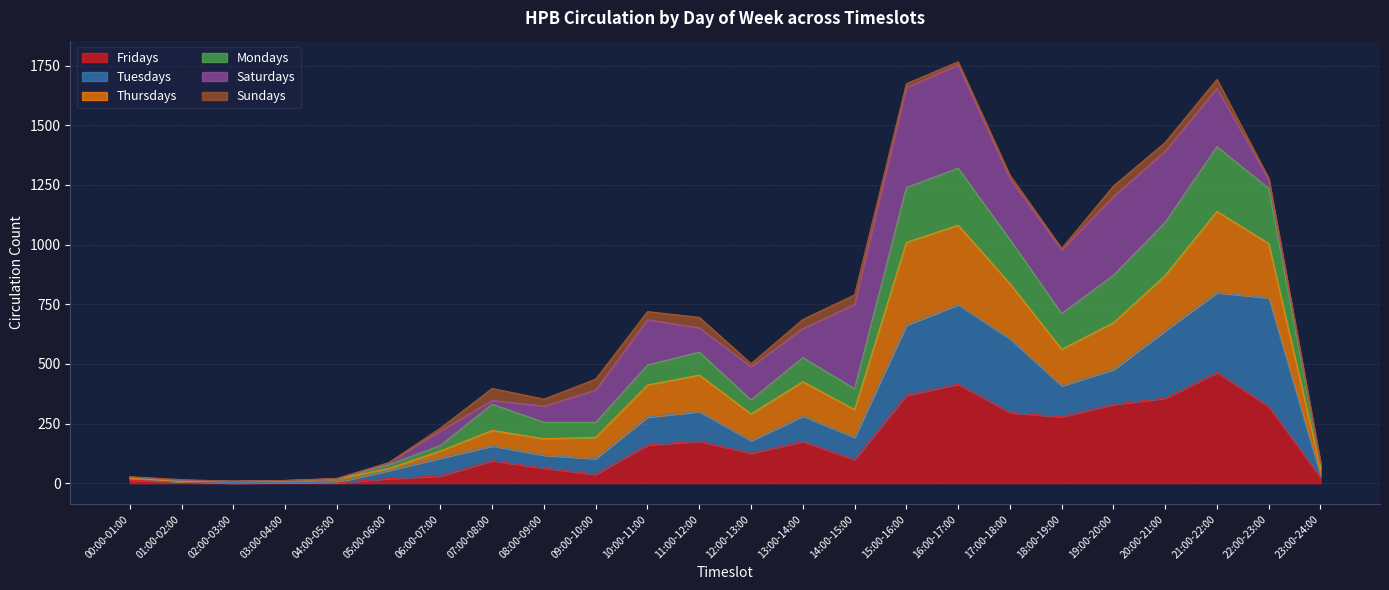

Is it true that Fridays equals 330 at 19:00-20:00?

True